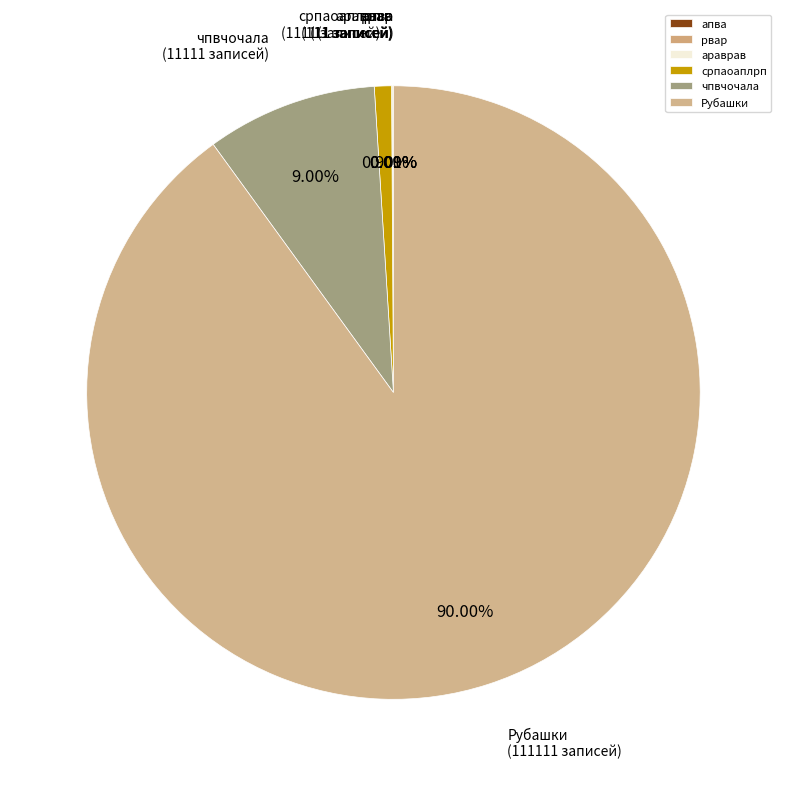

Which slice represents more than half of the pie?

Рубашки